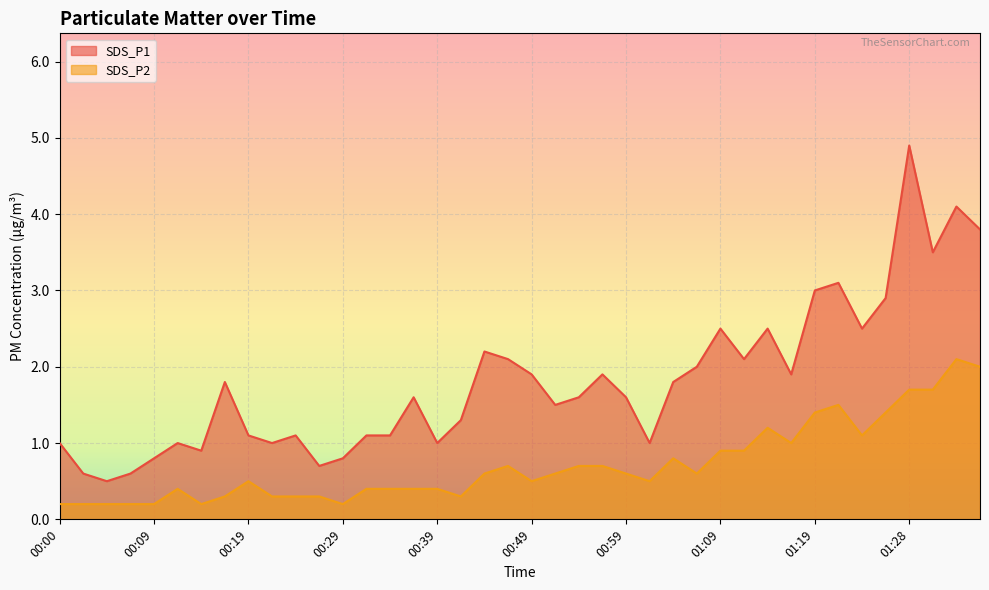

The SDS_P1 series shows 2.5 at 01:14. True or false?

True